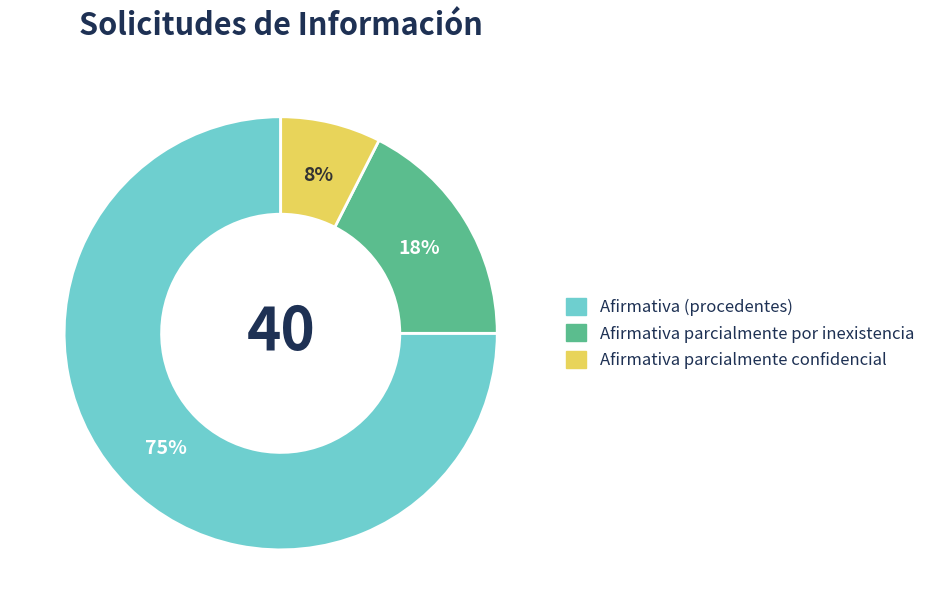

The Afirmativa (procedentes) slice represents 75% of the pie. True or false?

True